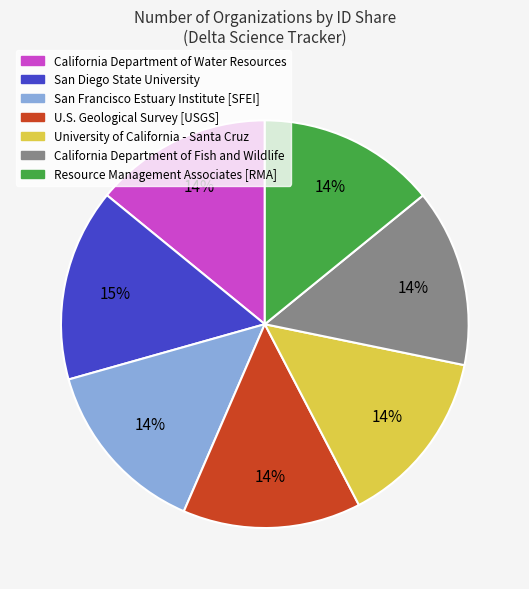

The Resource Management Associates [RMA] slice represents 14% of the pie. True or false?

True